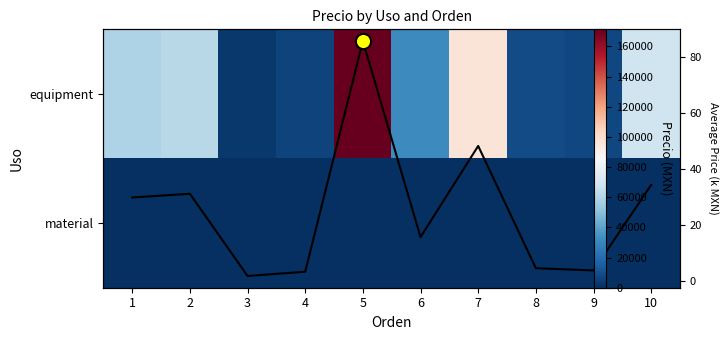

Which series has the largest total across all categories?

equipment